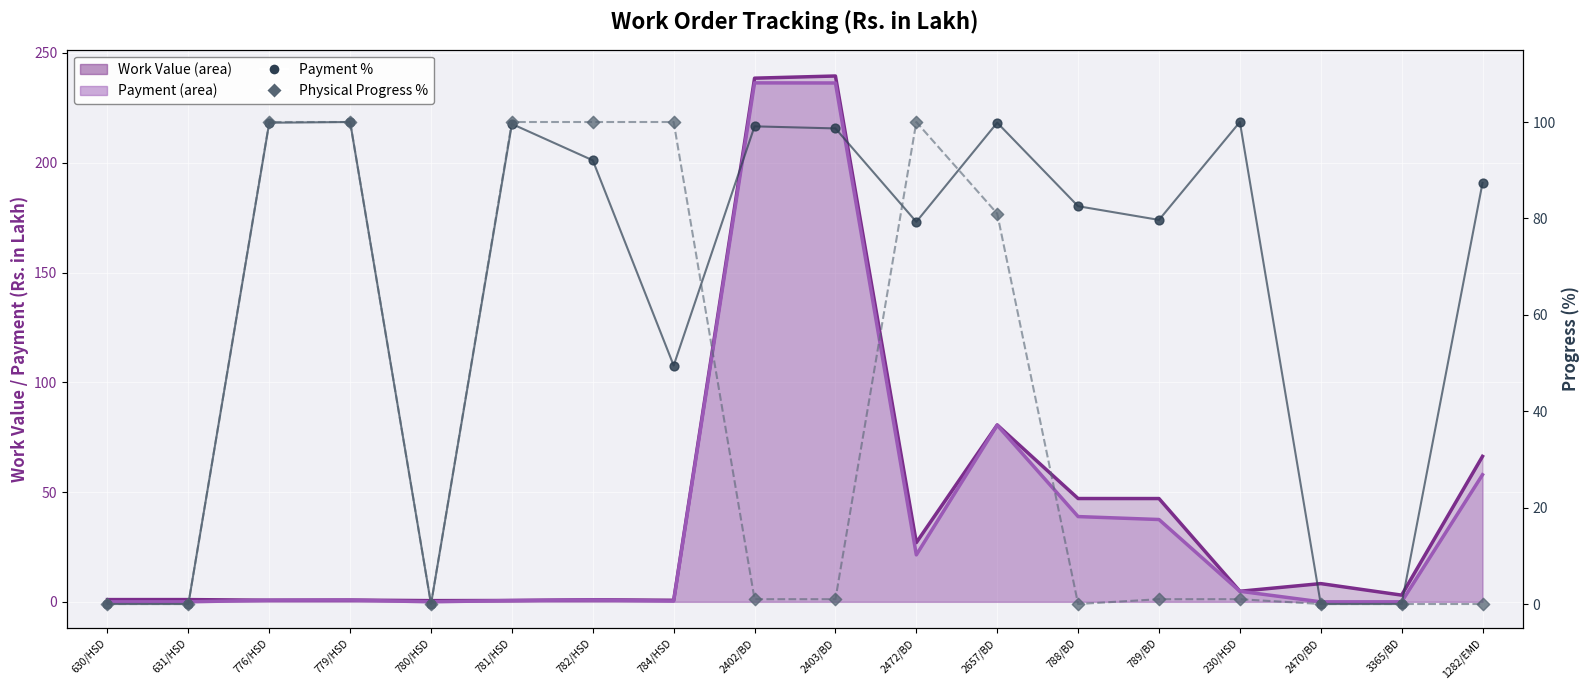

What is the total value across all series at 2470/BD?

8.3